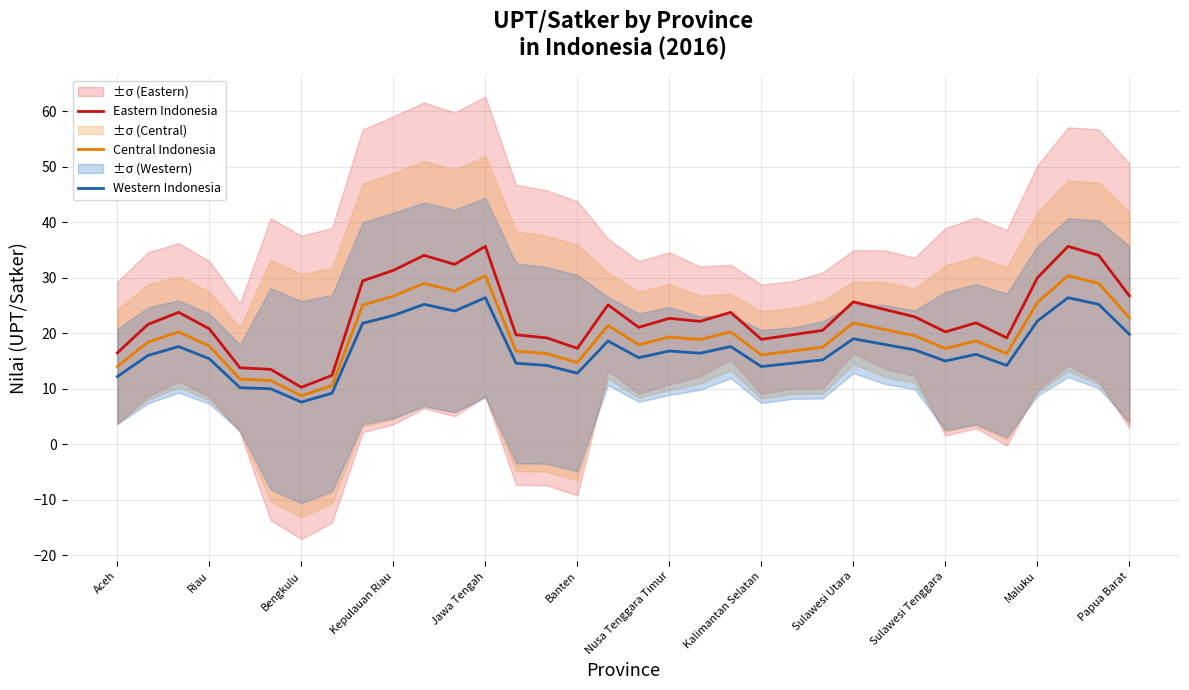

Reading right to left, what are all the values shown in this chart?

Eastern Indonesia: 26.7	34.0	35.6	30.0	19.2	21.9	20.2	23.0	24.3	25.7	20.5	19.7	18.9	23.8	22.1	22.7	21.1	25.1	17.3	19.2	19.7	35.6	32.4	34.0	31.3	29.4	12.4	10.3	13.5	13.8	20.8	23.8	21.6	16.5
Central Indonesia: 22.8	29.0	30.4	25.5	16.3	18.6	17.2	19.5	20.7	21.8	17.5	16.8	16.1	20.2	18.9	19.3	17.9	21.4	14.7	16.3	16.8	30.4	27.6	29.0	26.7	25.1	10.6	8.7	11.5	11.7	17.7	20.2	18.4	14.0
Western Indonesia: 19.8	25.2	26.4	22.2	14.2	16.2	15.0	17.0	18.0	19.0	15.2	14.6	14.0	17.6	16.4	16.8	15.6	18.6	12.8	14.2	14.6	26.4	24.0	25.2	23.2	21.8	9.2	7.6	10.0	10.2	15.4	17.6	16.0	12.2